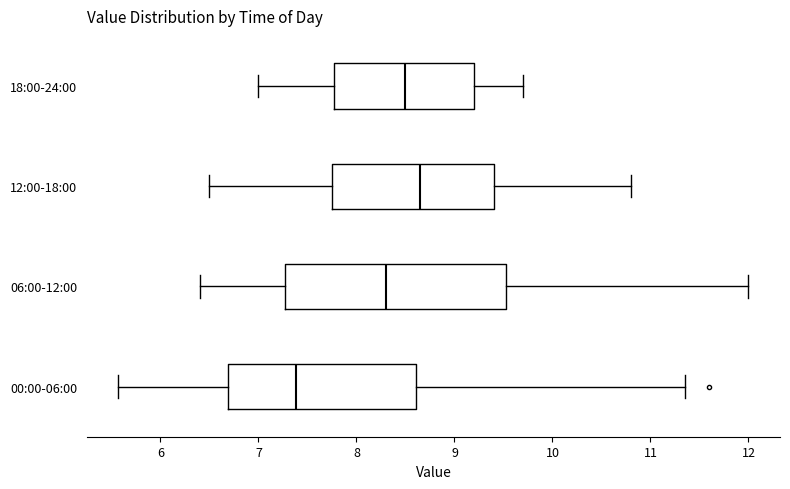

Which box has the furthest to the left median line?

00:00-06:00